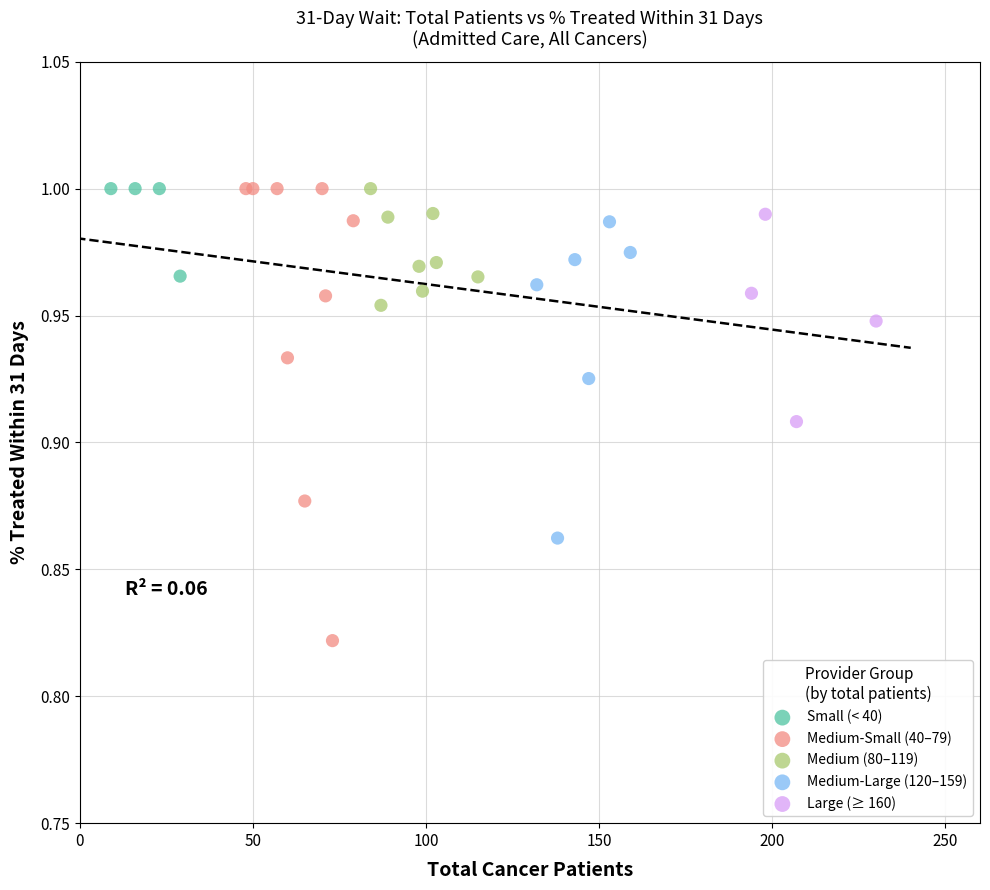

Which series has the largest Y range (max minus min)?

Medium-Small (40–79)